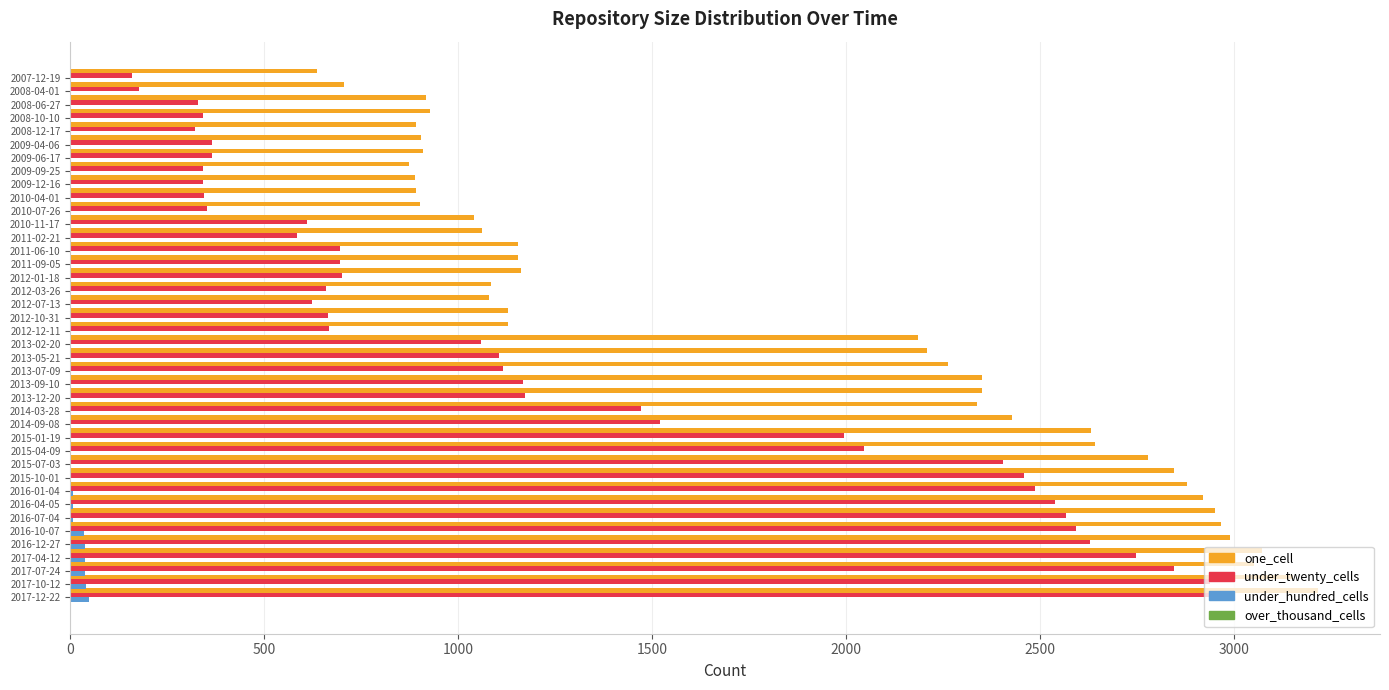

Which series has the largest total across all categories?

one_cell